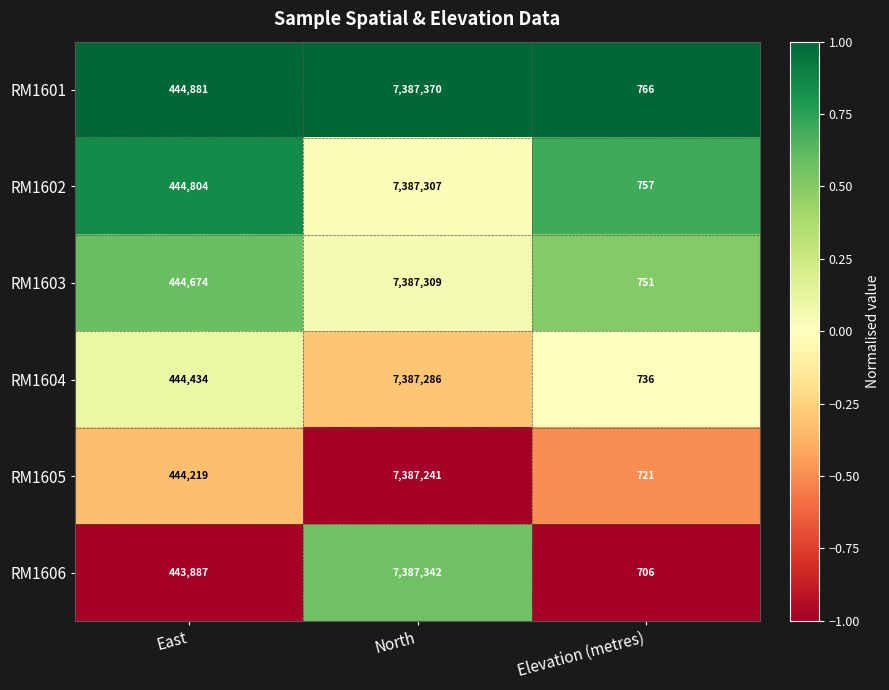

Rank the series at East from lowest to highest value.

RM1606, RM1605, RM1604, RM1603, RM1602, RM1601